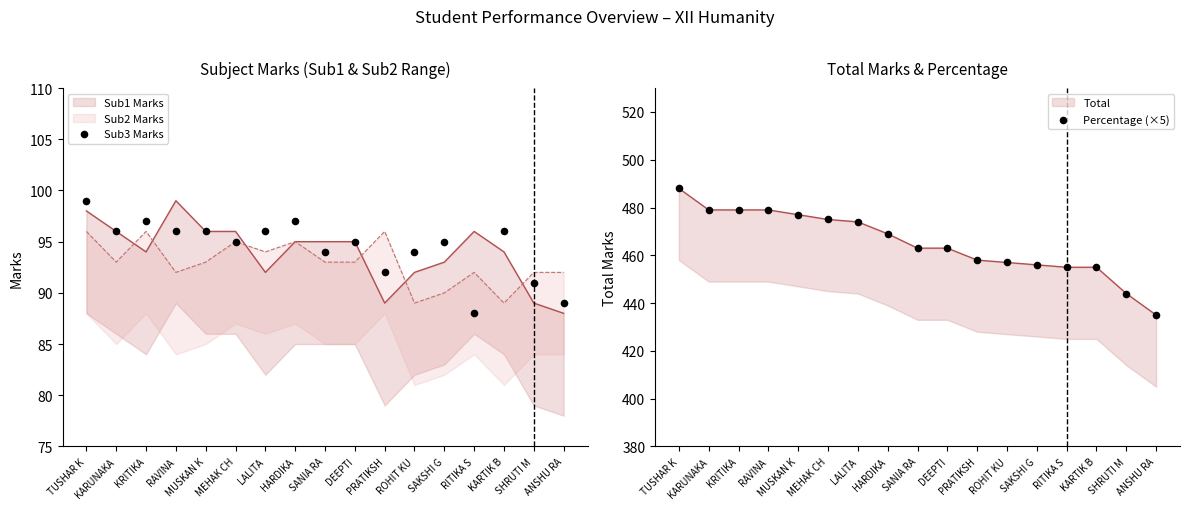

At which category is the sum across all series the highest?

TUSHAR K